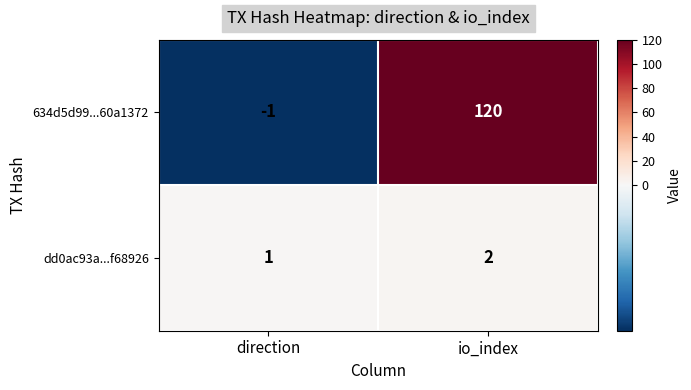

Reading left to right, extract all data points from this chart.

634d5d99...60a1372: direction=-1	io_index=120
dd0ac93a...f68926: direction=1	io_index=2